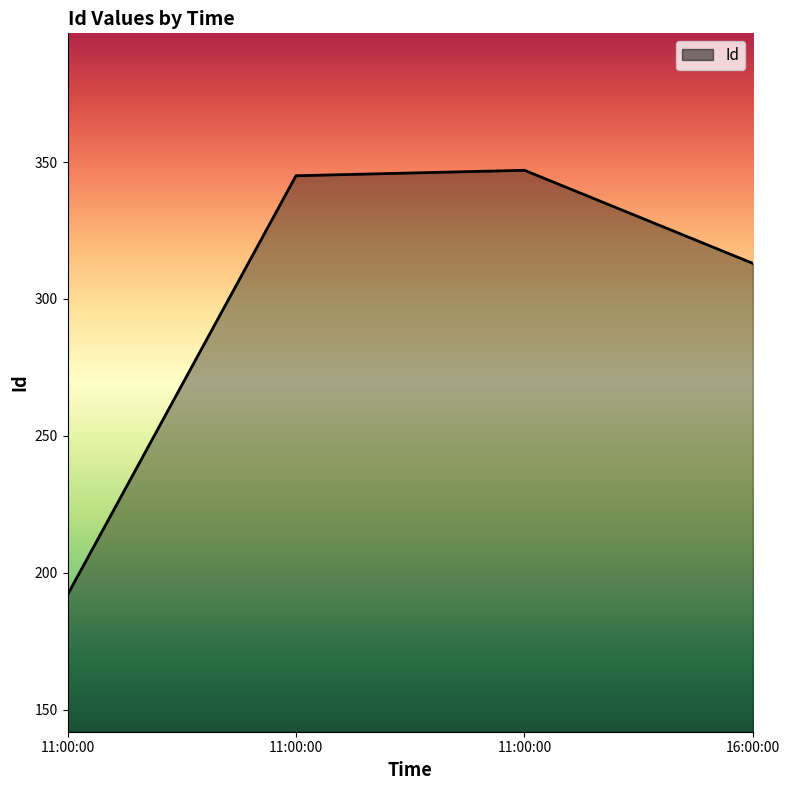

Reading left to right, list all the values displayed in this chart.

11:00:00=192	11:00:00=345	11:00:00=347	16:00:00=313